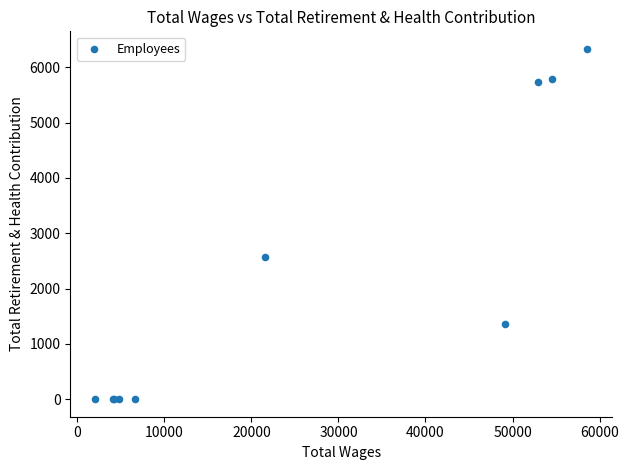

What Y value in the scatter plot is closest to 3167?

2563